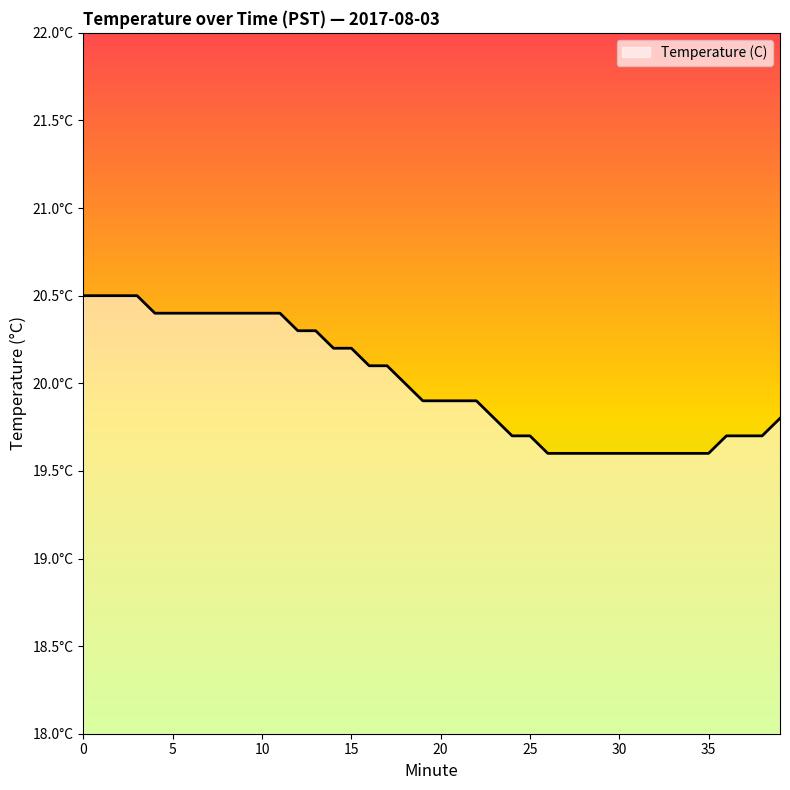

Is this an area chart (filled region under the line)?

Yes